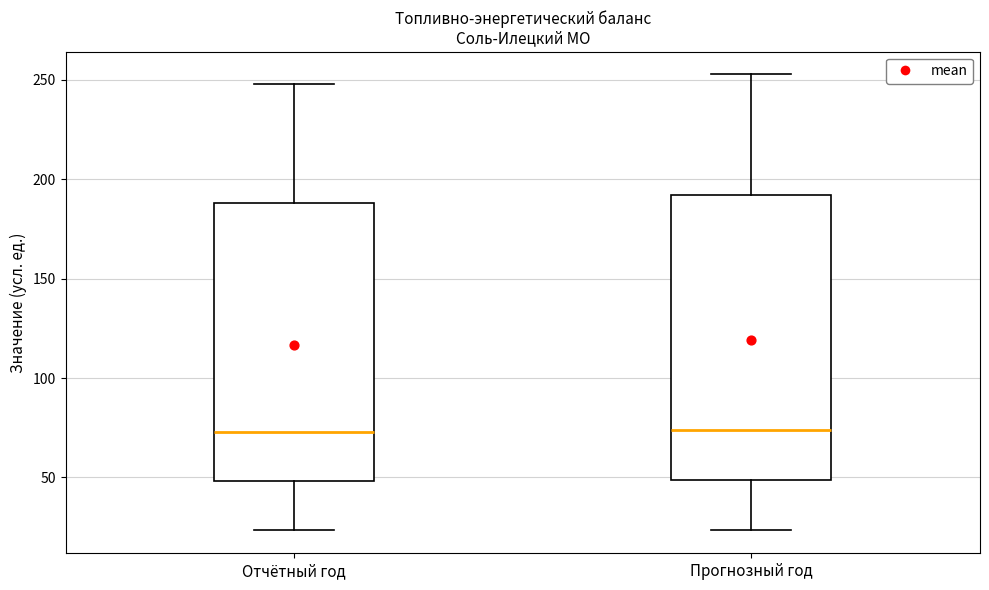

Where is the lower edge of the box for Отчётный год on the y-axis? The values are not printed on the chart, so give them approximately, as read against the axis.

50